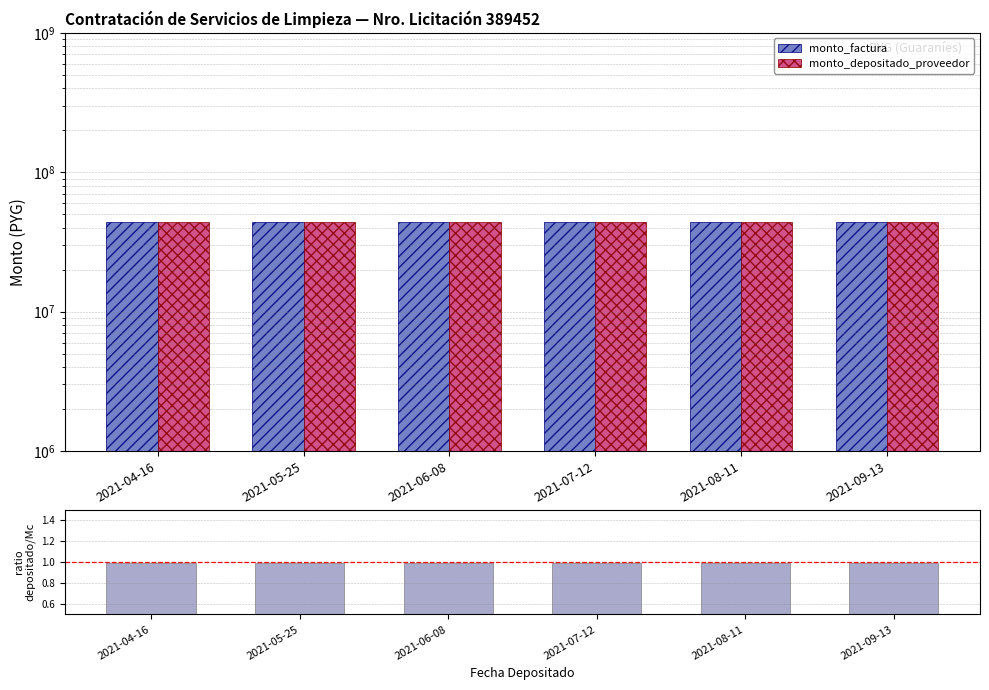

At which category is the sum across all series the highest?

2021-04-16